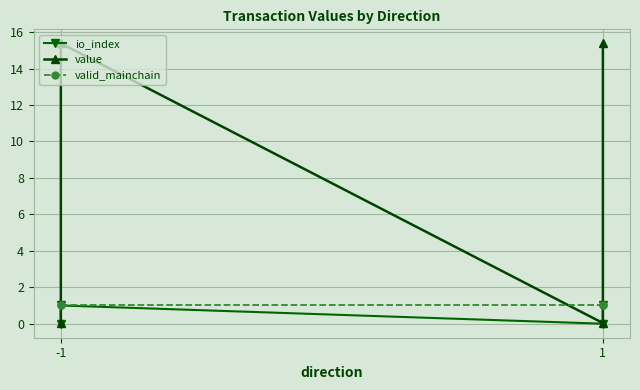

At which category is the sum across all series the highest?

-1